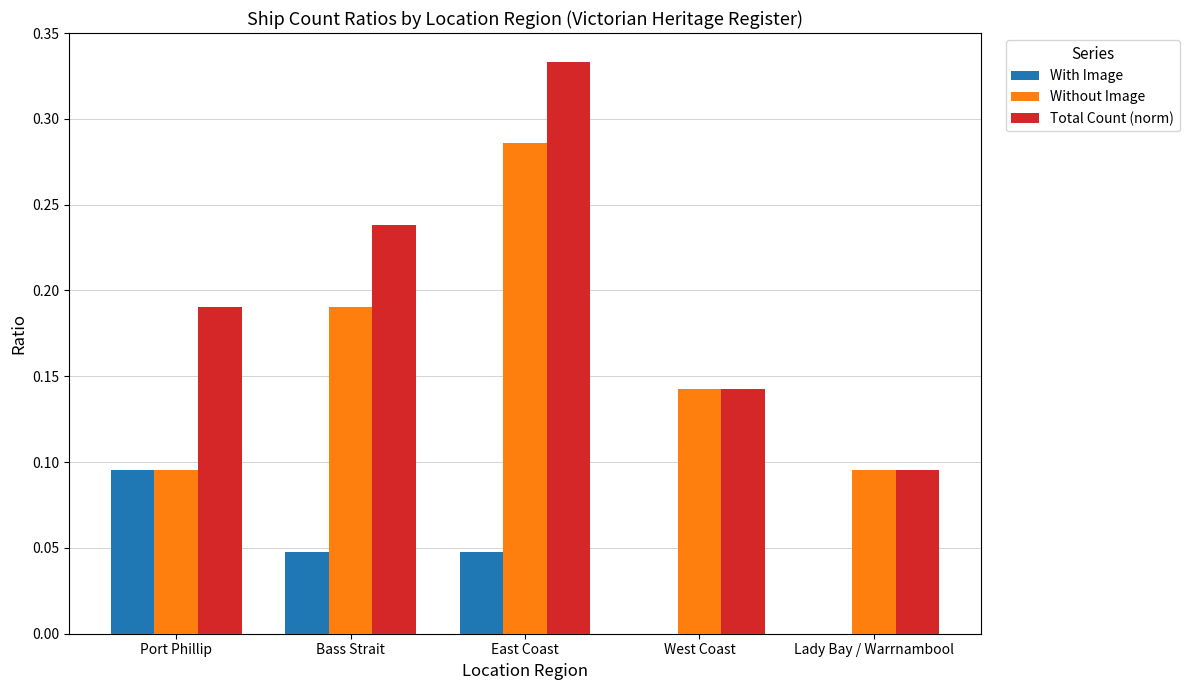

Is it true that With Image equals 0.0 at Lady Bay / Warrnambool?

True